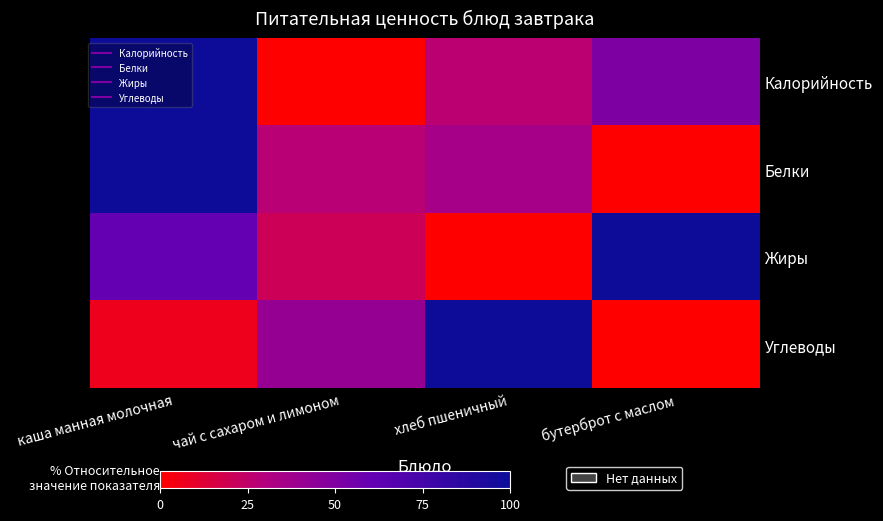

What is the greatest value displayed?

100.0